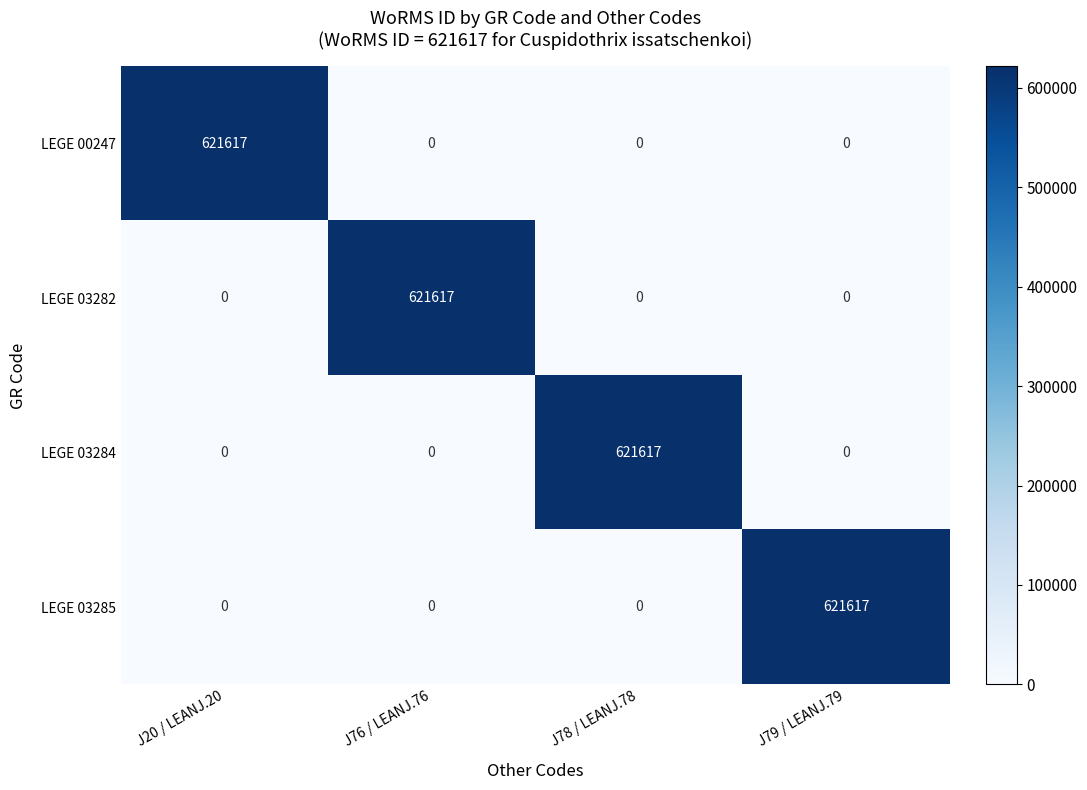

What is the sum of all LEGE 00247 values?

621617